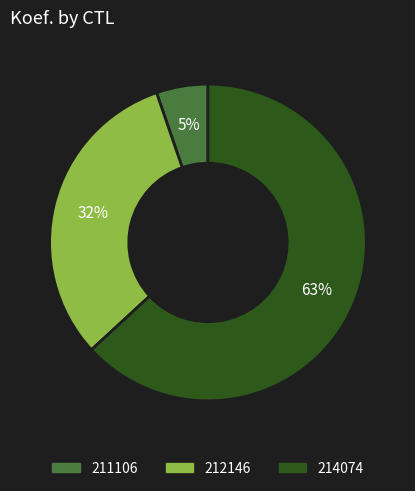

What is the majority slice?

214074